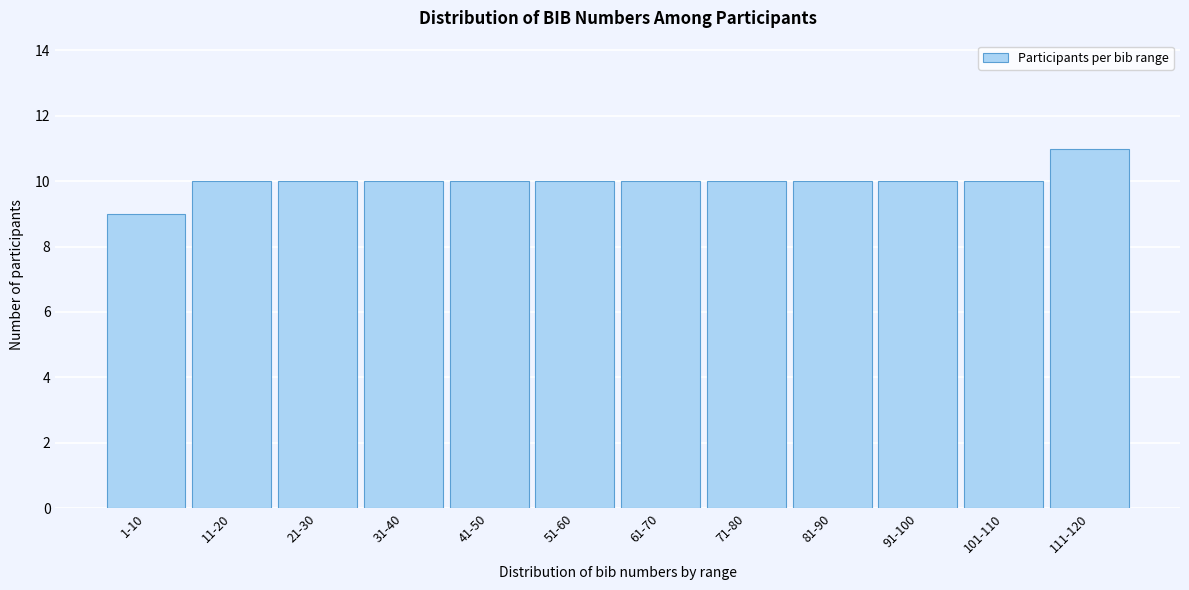

Reading left to right, list all the values displayed in this chart.

1-10=9	11-20=10	21-30=10	31-40=10	41-50=10	51-60=10	61-70=10	71-80=10	81-90=10	91-100=10	101-110=10	111-120=11